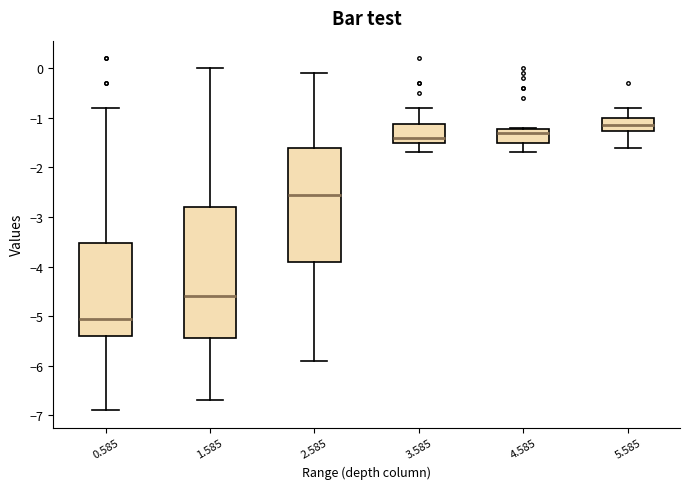

Reading left to right, read every box against the y-axis: the position of its median line, the range the box covers, and the ends of its whiskers. The values are not printed on the chart, so give them approximately, as read against the axis.

0.585: median -5.0, box -5.4 to -3.5, whiskers -6.9 to -0.8
1.585: median -4.6, box -5.4 to -2.8, whiskers -6.7 to 0.0
2.585: median -2.5, box -3.9 to -1.6, whiskers -5.9 to -0.1
3.585: median -1.4, box -1.5 to -1.1, whiskers -1.7 to -0.8
4.585: median -1.3, box -1.5 to -1.2, whiskers -1.7 to -1.2
5.585: median -1.1, box -1.3 to -1.0, whiskers -1.6 to -0.8